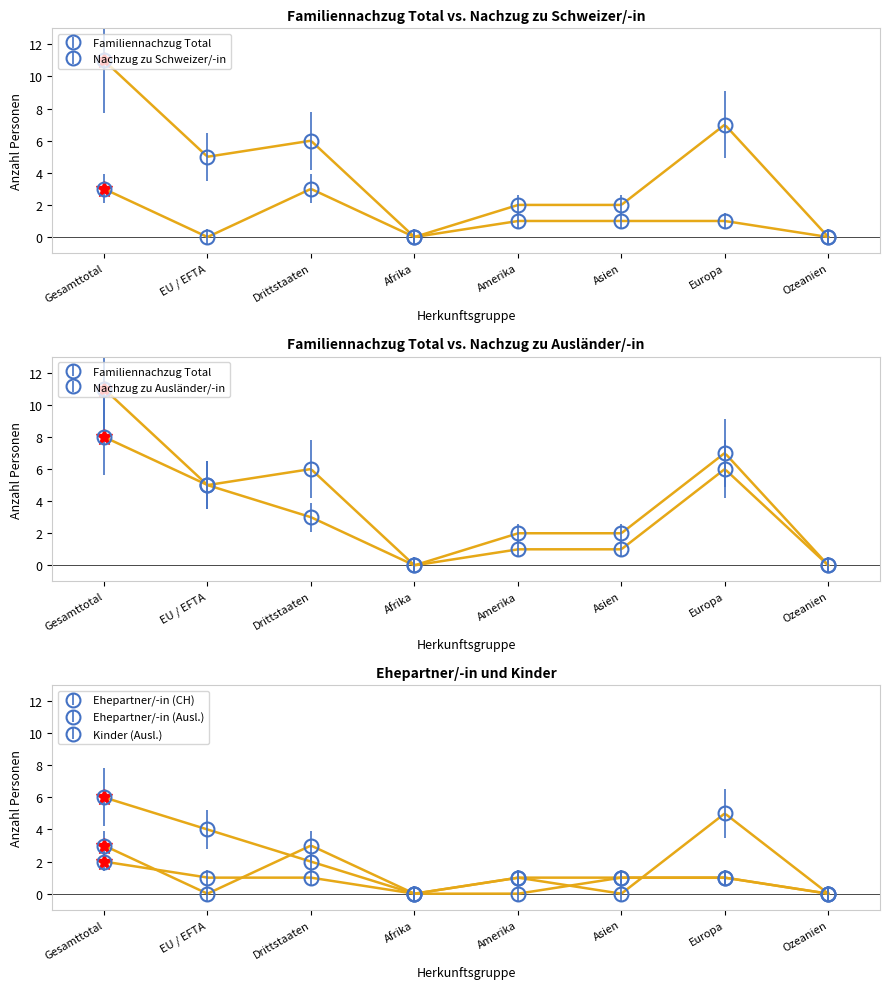

Rank the categories by Nachzug zu Ausländer/-in value from lowest to highest.

Afrika, Ozeanien, Amerika, Asien, Drittstaaten, EU / EFTA, Europa, Gesamttotal